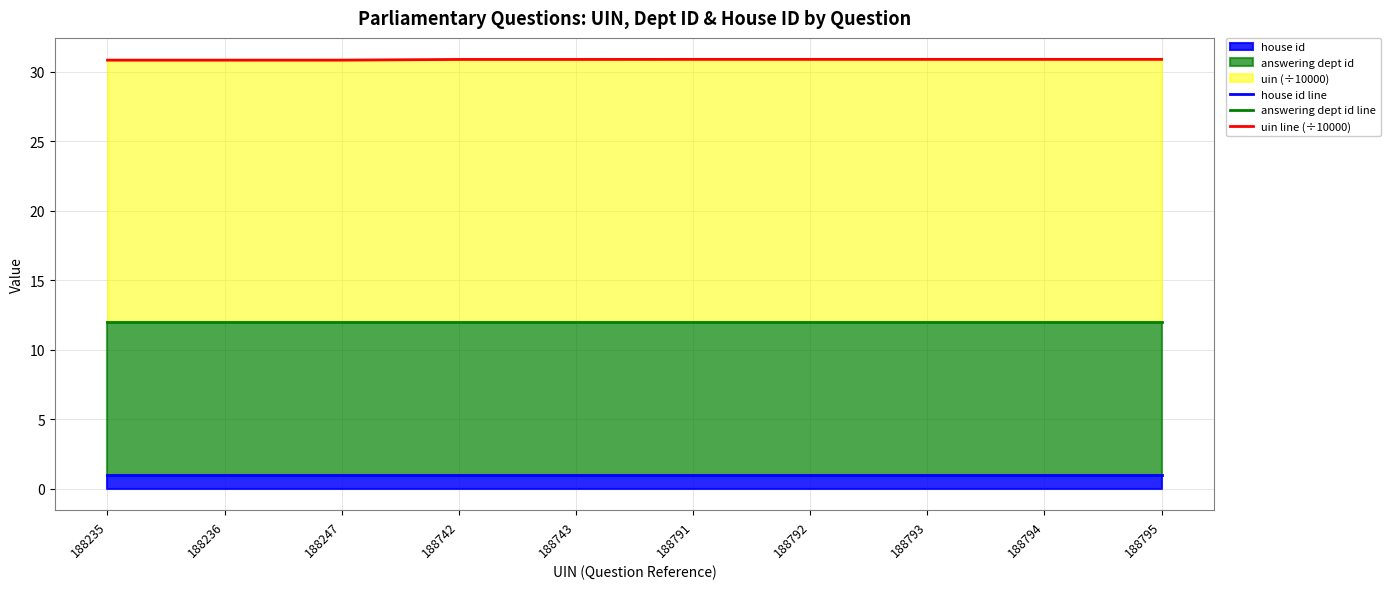

True or false: answering dept id line has more than 1 points higher than both neighbors.

False